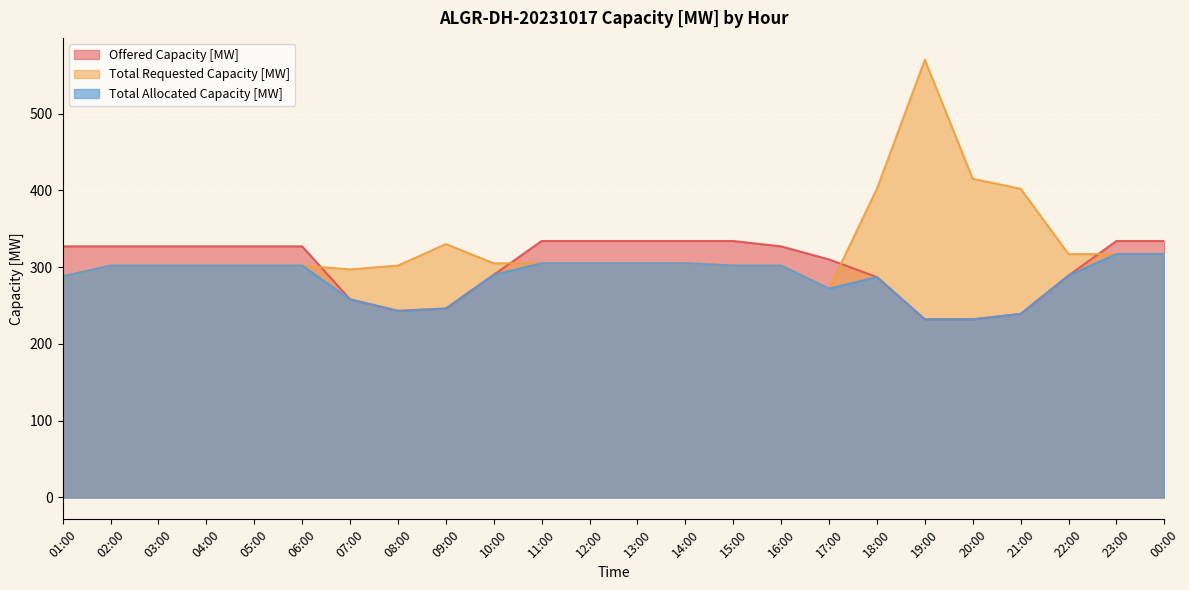

How many interior local peaks does the Total Allocated Capacity [MW] series have?

1